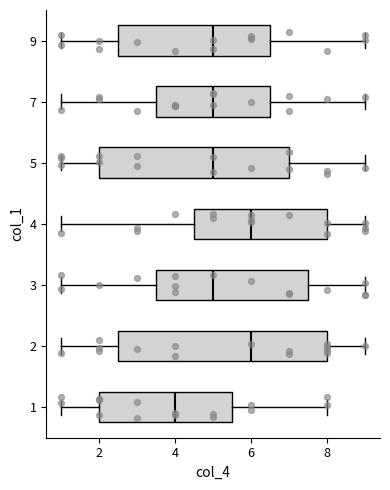

Which box is the widest, from its left edge to its right edge?

2